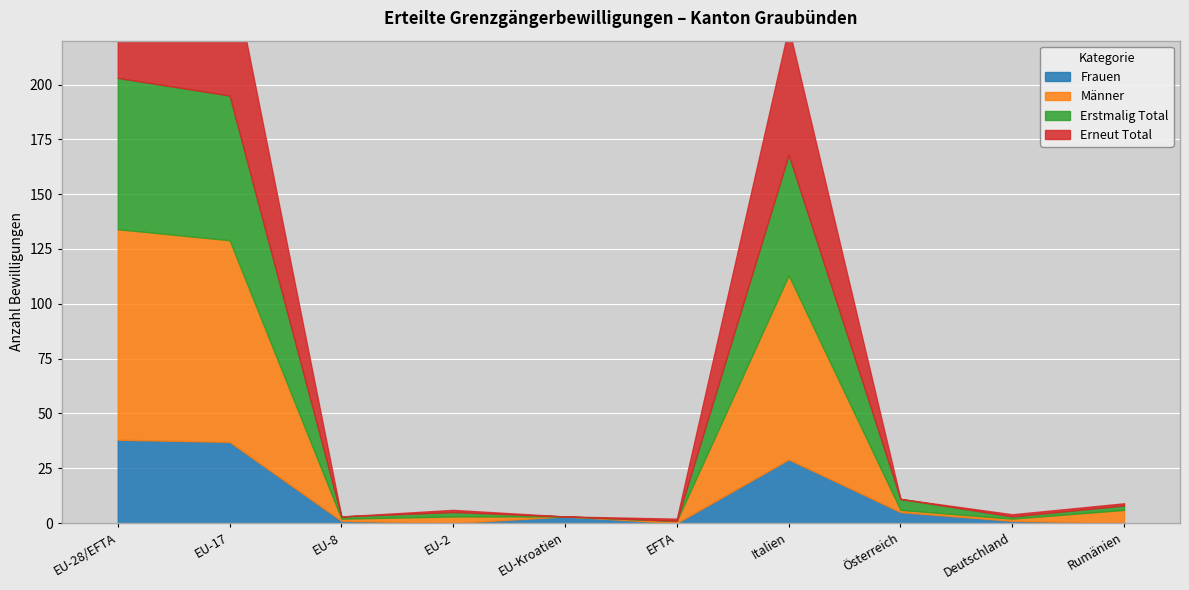

True or false: Frauen has a value of 5 at Österreich.

True